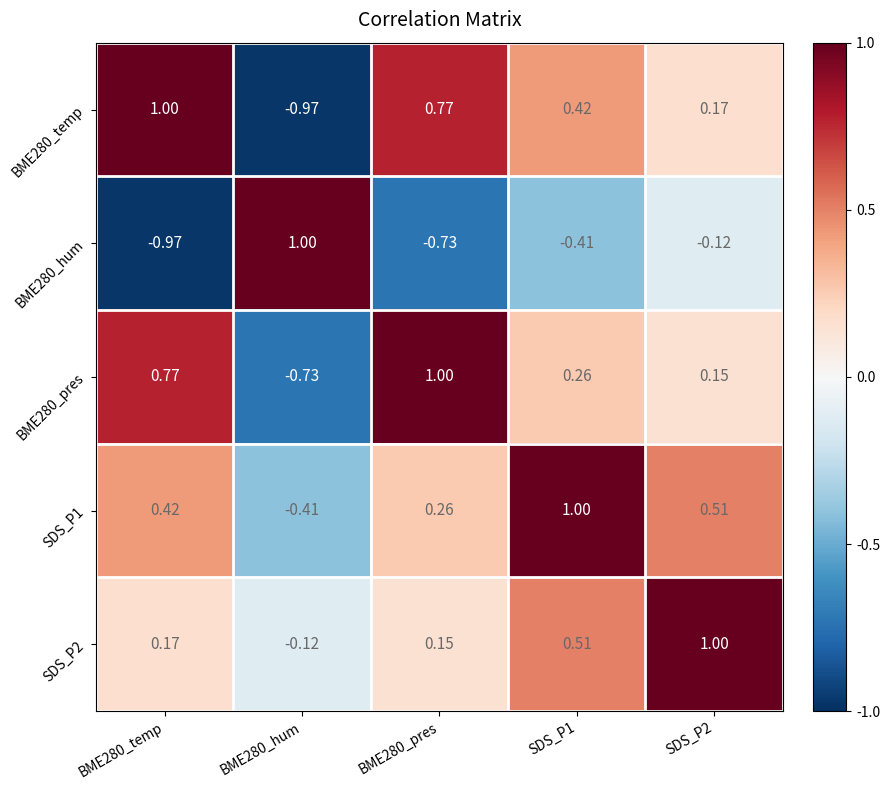

Is the value of SDS_P1 at SDS_P2 greater than the value of SDS_P2 at SDS_P2?

No